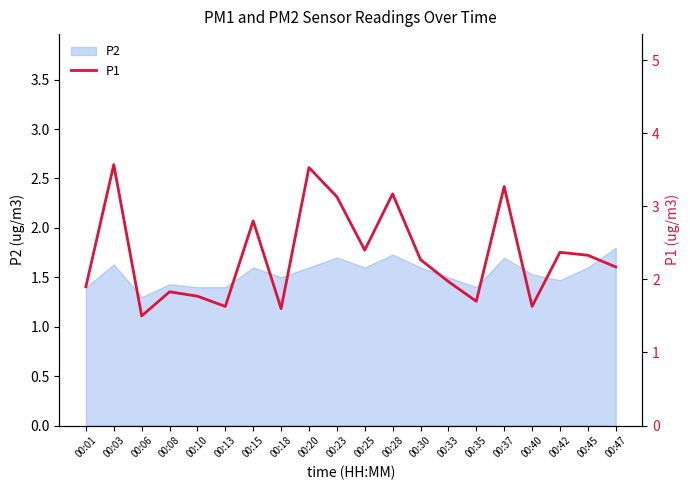

True or false: P2 has a value of 1.4 at 00:01.

True